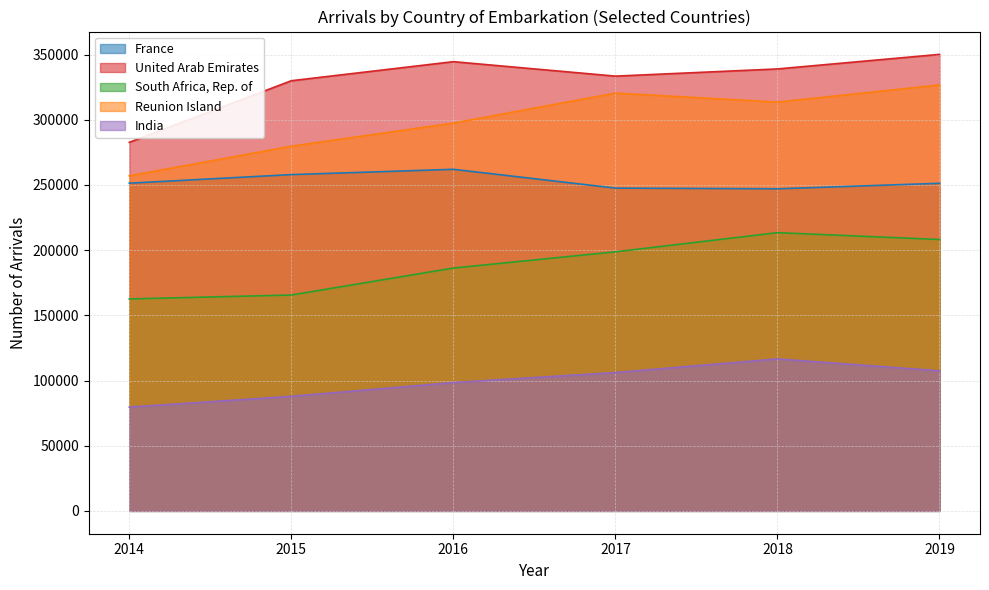

Reading left to right, list all the values displayed in this chart.

France: 251372	257943	262002	247598	247062	251277
United Arab Emirates: 282696	329955	344573	333473	338999	350162
South Africa, Rep. of: 162579	165584	186266	198722	213406	208171
Reunion Island: 257016	279723	297453	320460	313550	326719
India: 79597	87894	98460	106119	116585	107421